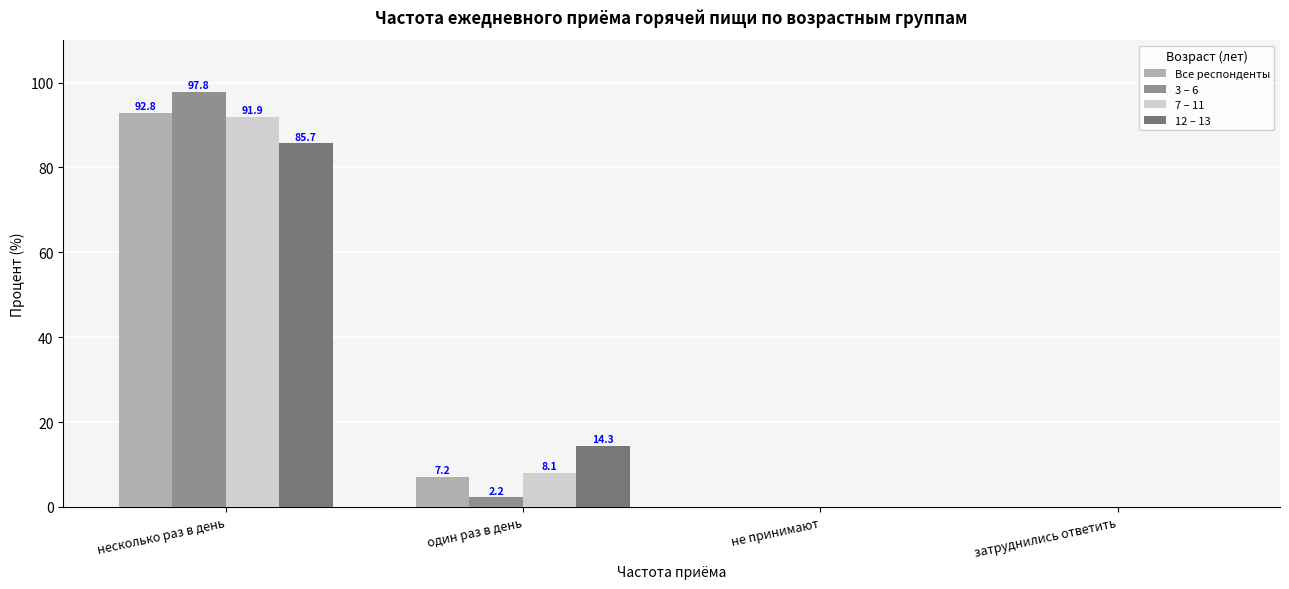

What is the sum of all 3 – 6 values?

100.0